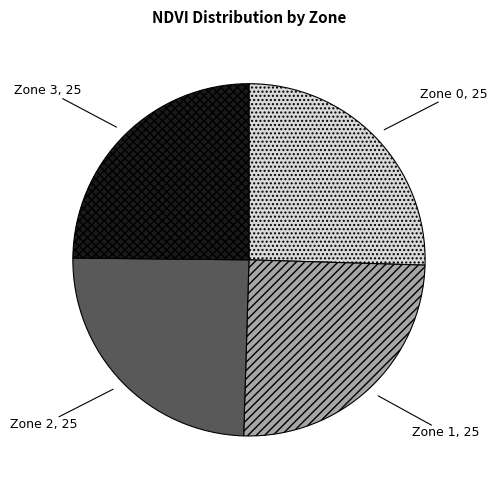

Does Zone 1 represent more than half of the total?

No